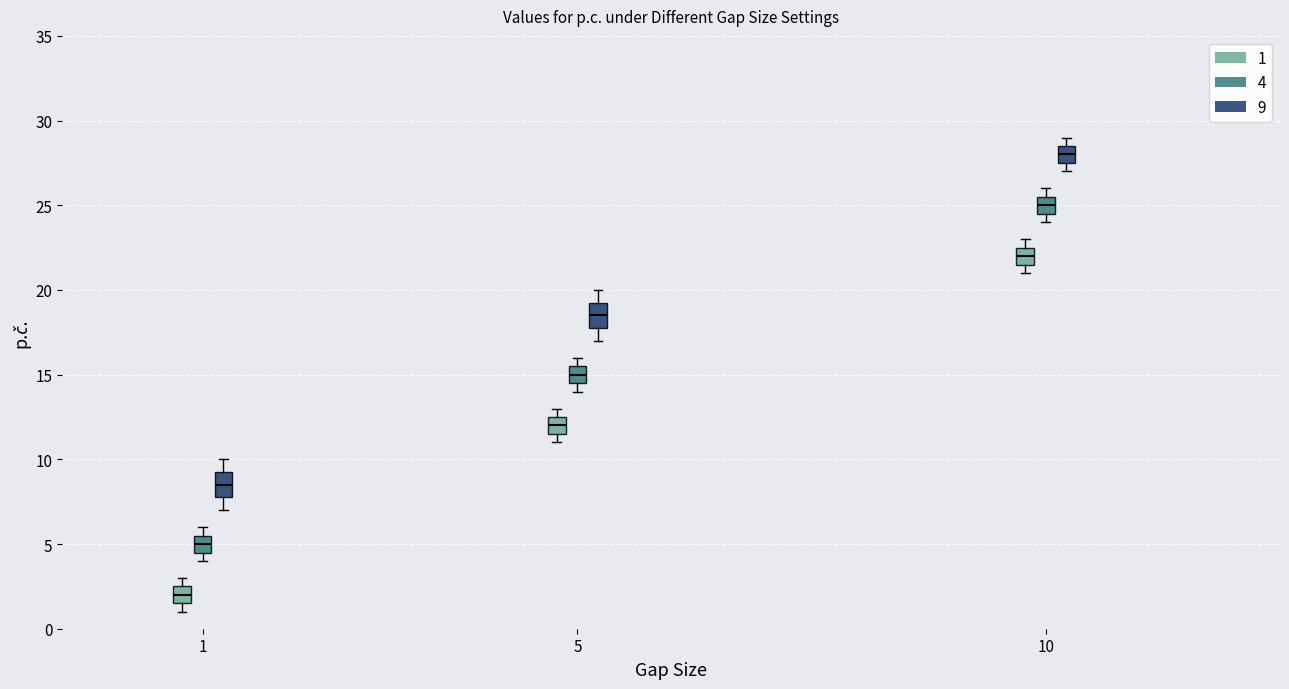

Where does the median line of the box for 5 (4) sit on the y-axis? The values are not printed on the chart, so give them approximately, as read against the axis.

15.0